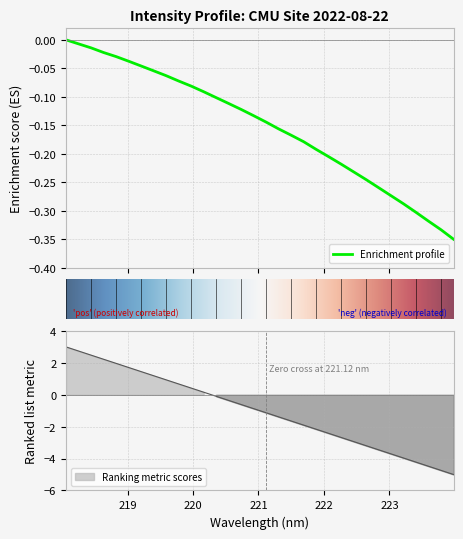

True or false: the data shows -0.0 at 219.0156.

False